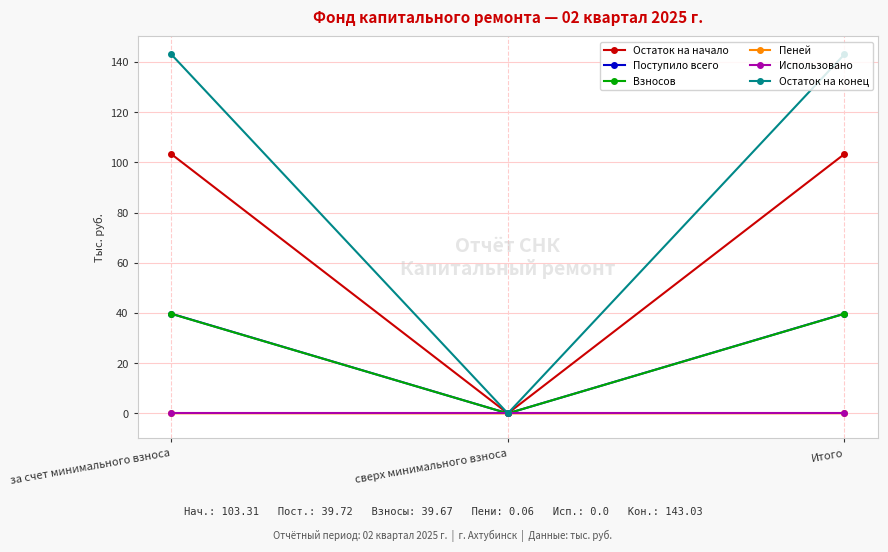

Which series changed the most between сверх минимального взноса and Итого?

Остаток на конец